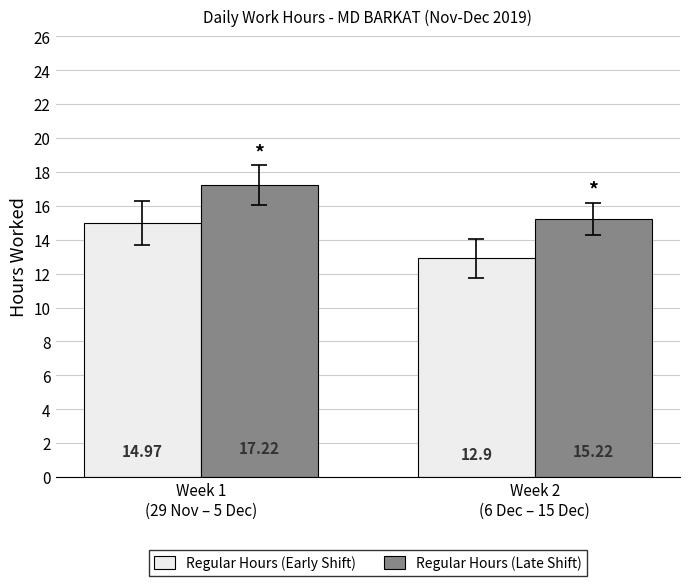

At which label does Regular Hours (Late Shift) first exceed 17?

Week 1
(29 Nov – 5 Dec)